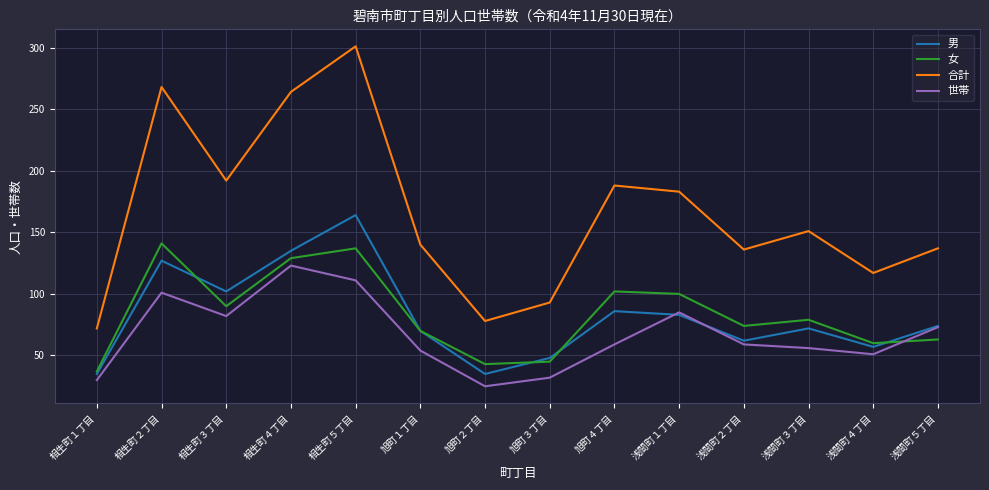

How many interior local peaks does the 女 series have?

4